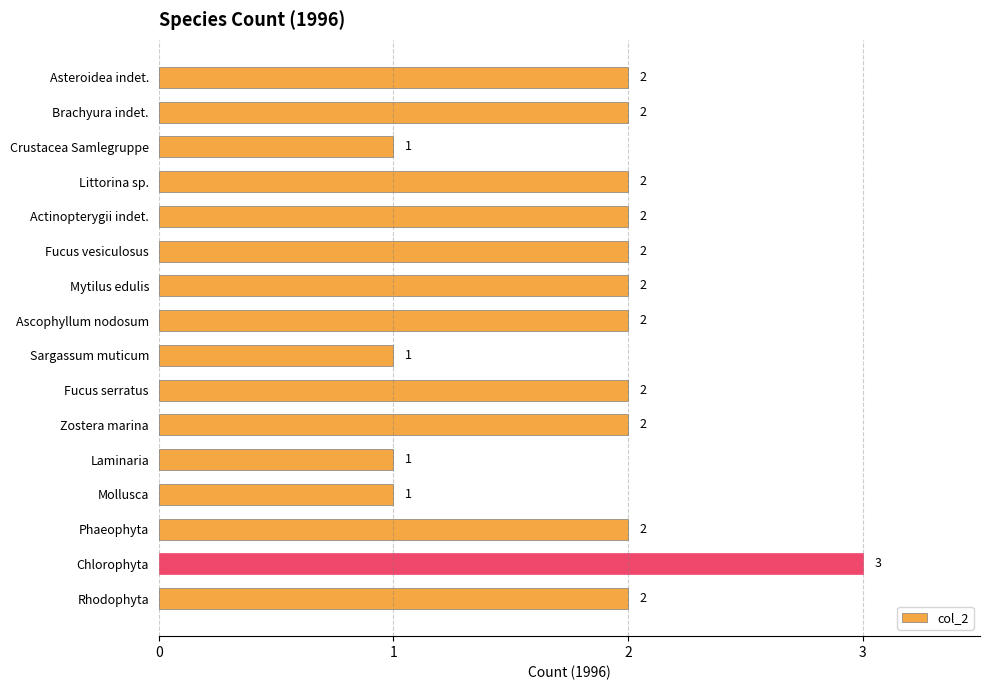

Is it true that the value at Crustacea Samlegruppe is 0?

False